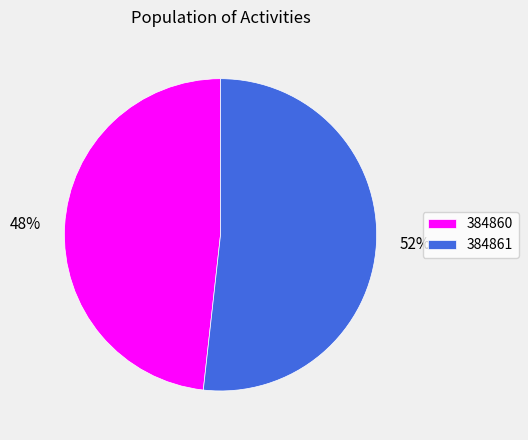

Do 52% and 48% together represent more than half of the pie?

Yes